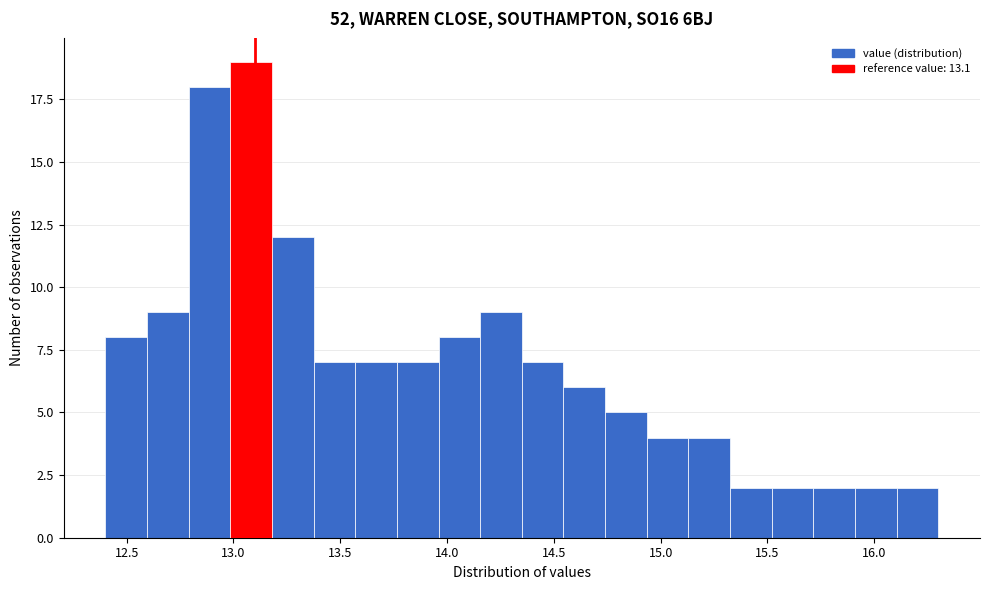

Read against the x-axis, roughly where is the centre of the tallest bar?

13.10